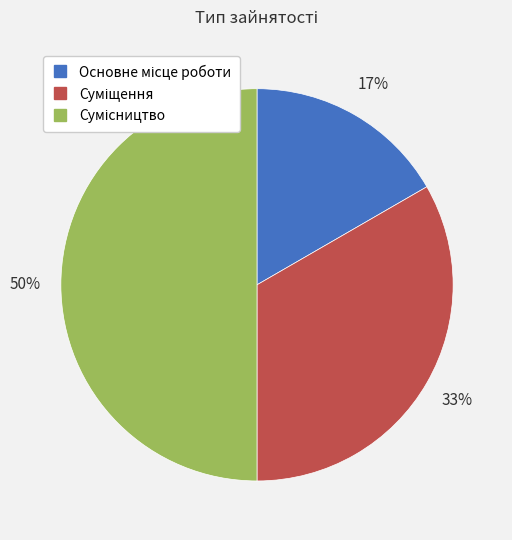

To the nearest percent, what is the difference between the largest and smallest slice percentages?

33%